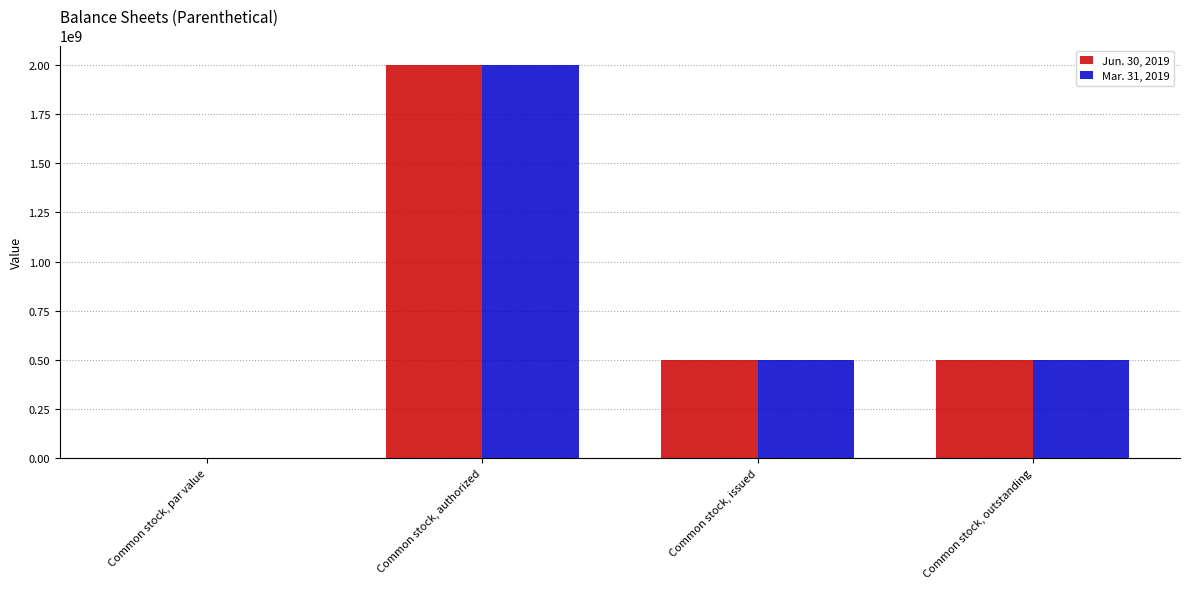

What is the sum of the Jun. 30, 2019 values at Common stock, issued and Common stock, authorized?

2496732553.0